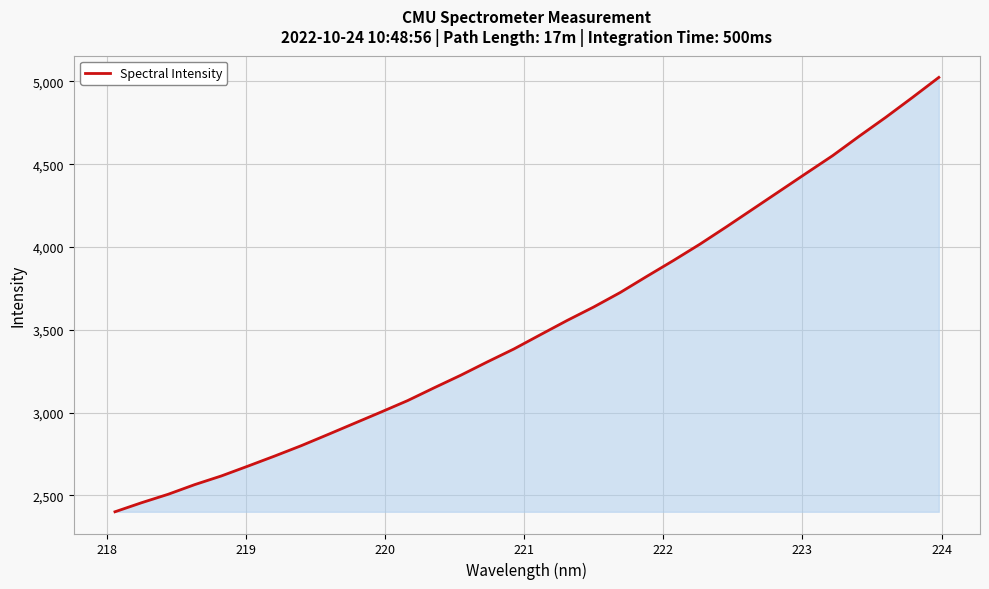

What is the minimum value shown in the chart?

2401.3